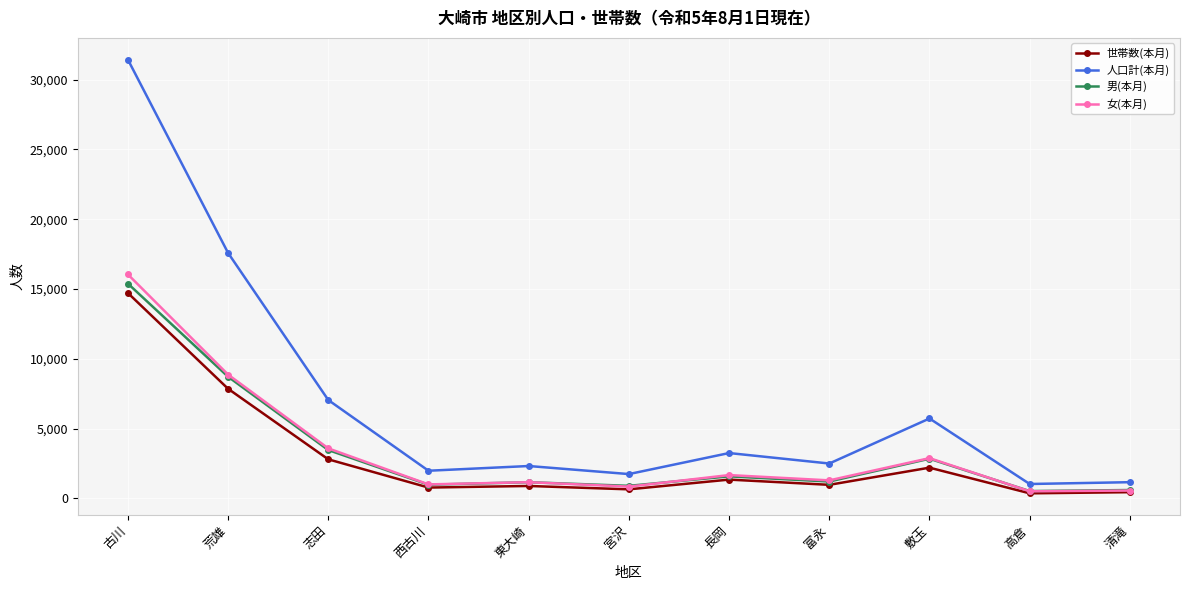

What is the minimum value for 人口計(本月)?

1030